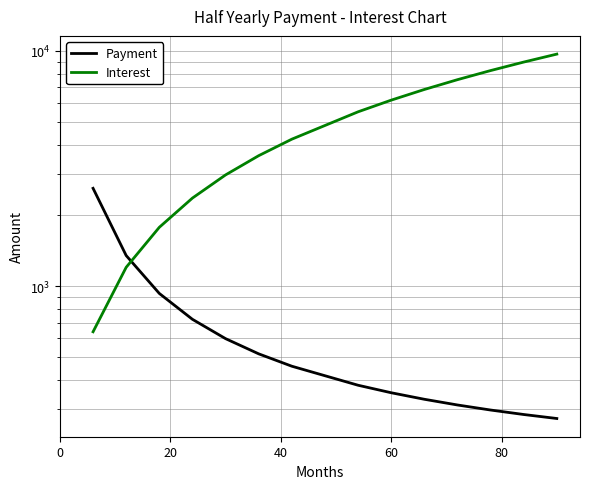

Rank the series by their maximum value, from lowest to highest.

Payment, Interest